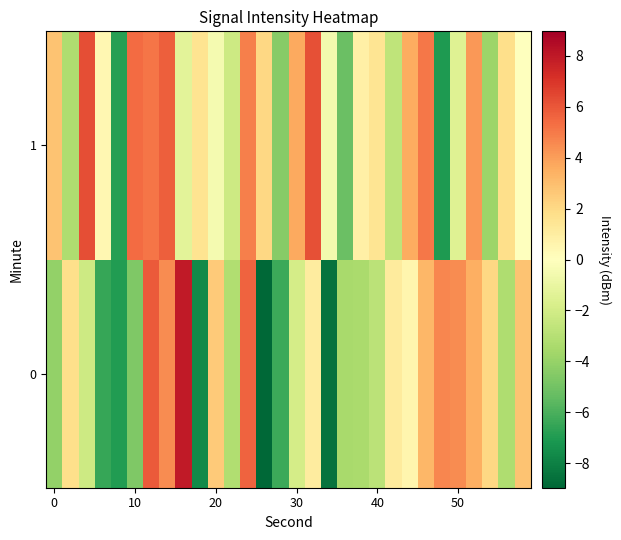

How many distinct data groups are displayed?

2